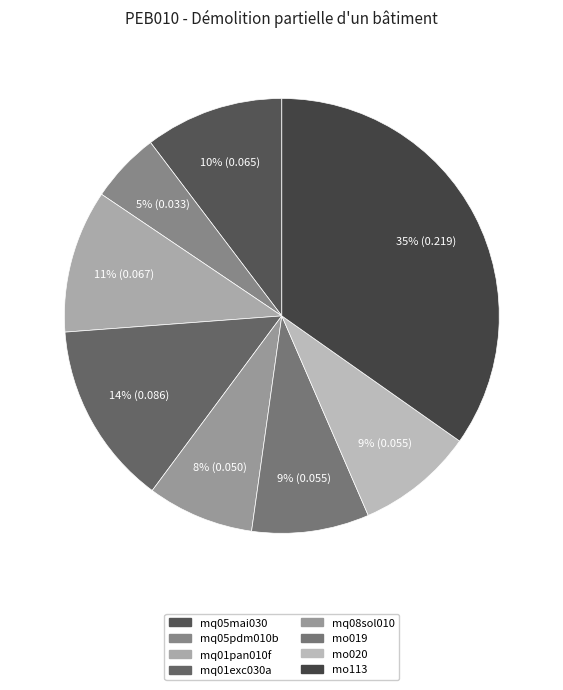

What percentage is the mq08sol010 slice, to the nearest percent?

8%